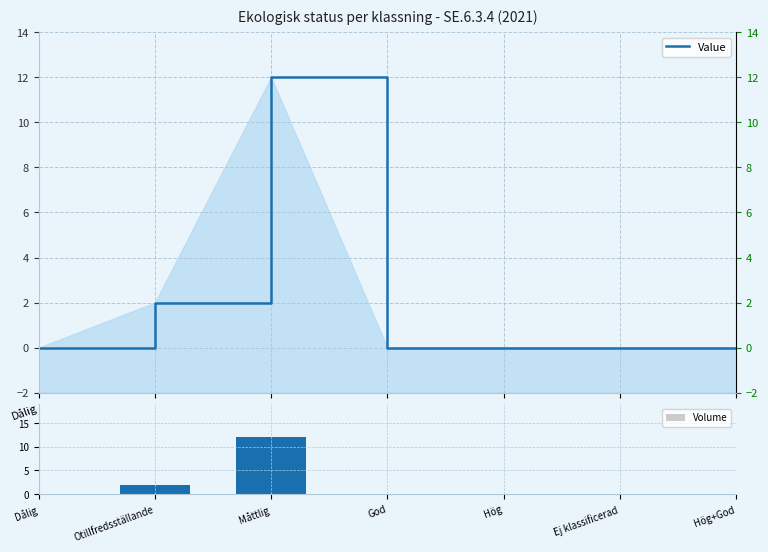

Is the value of Value at Hög+God greater than the value of Volume at God?

No